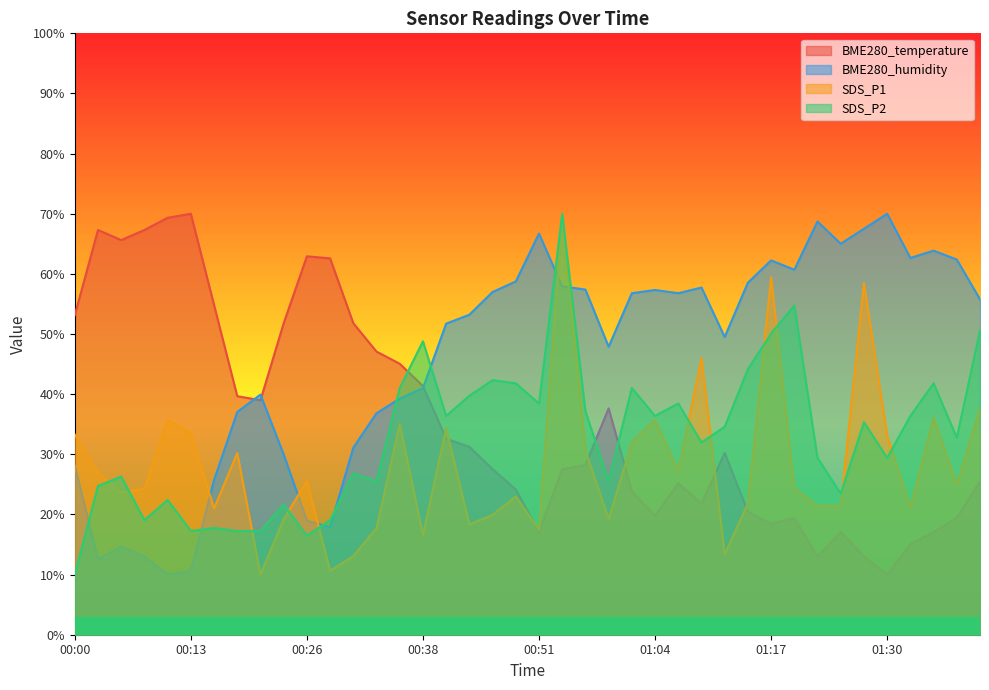

The value of BME280_temperature at 01:40 is 43.7. True or false?

False